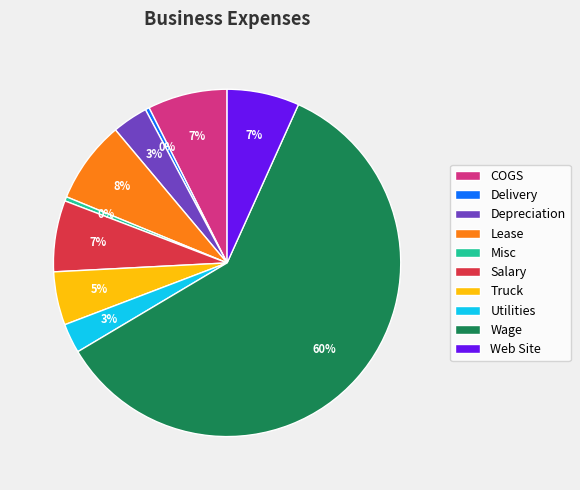

To the nearest percent, what is the average slice percentage?

10%